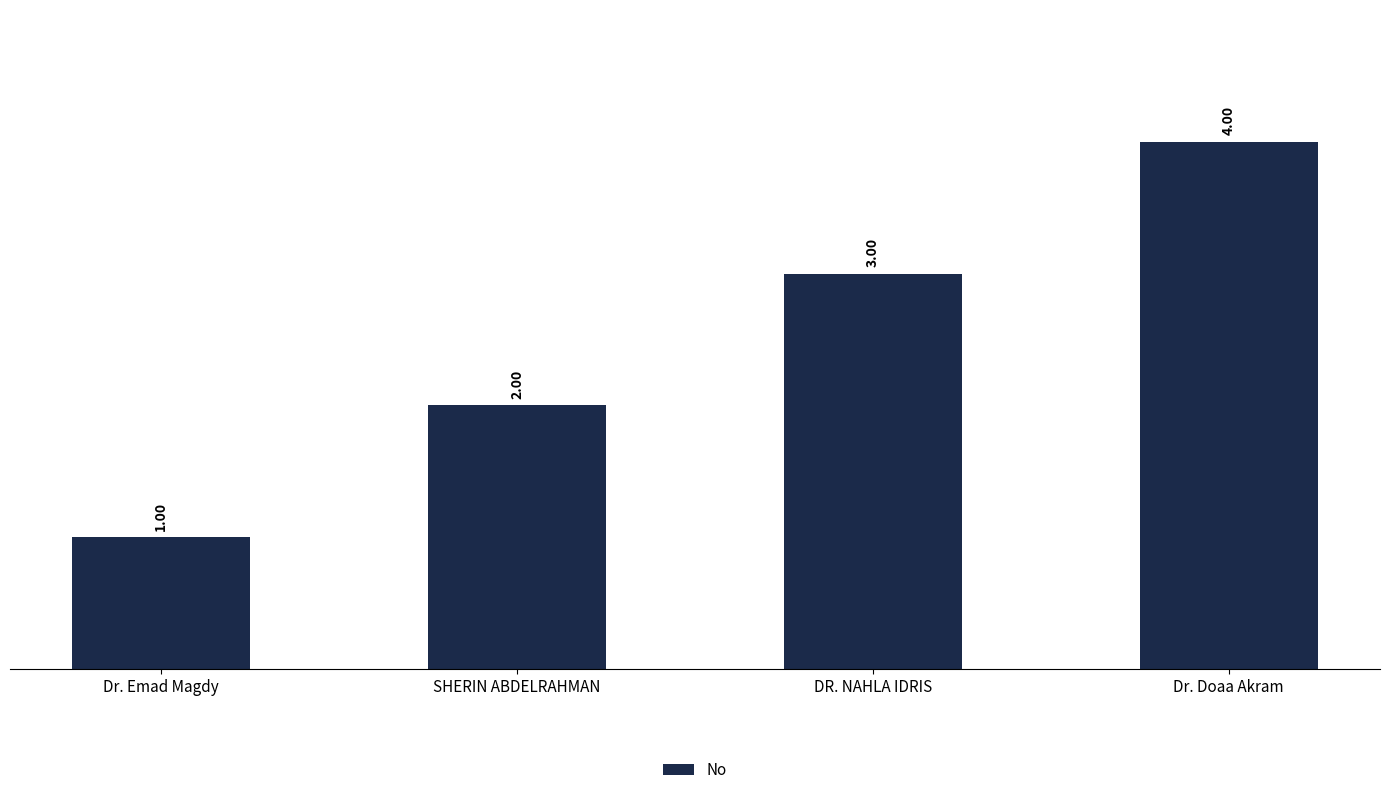

Reading left to right, what are all the values shown in this chart?

Dr. Emad Magdy=1	SHERIN ABDELRAHMAN=2	DR. NAHLA IDRIS=3	Dr. Doaa Akram=4